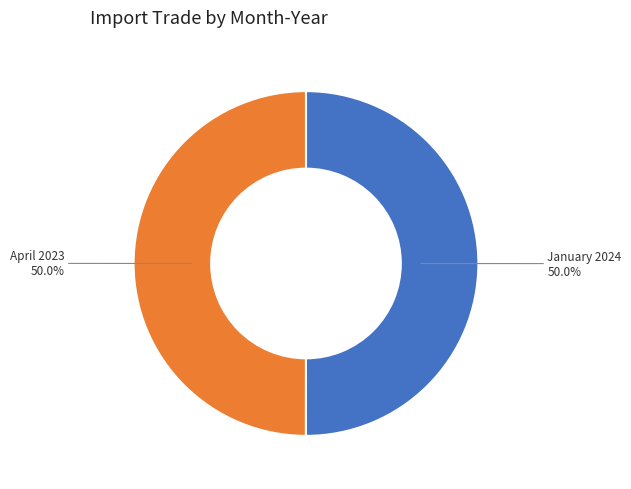

Approximately how many times larger is the value at April 2023 compared to January 2024?

1.0